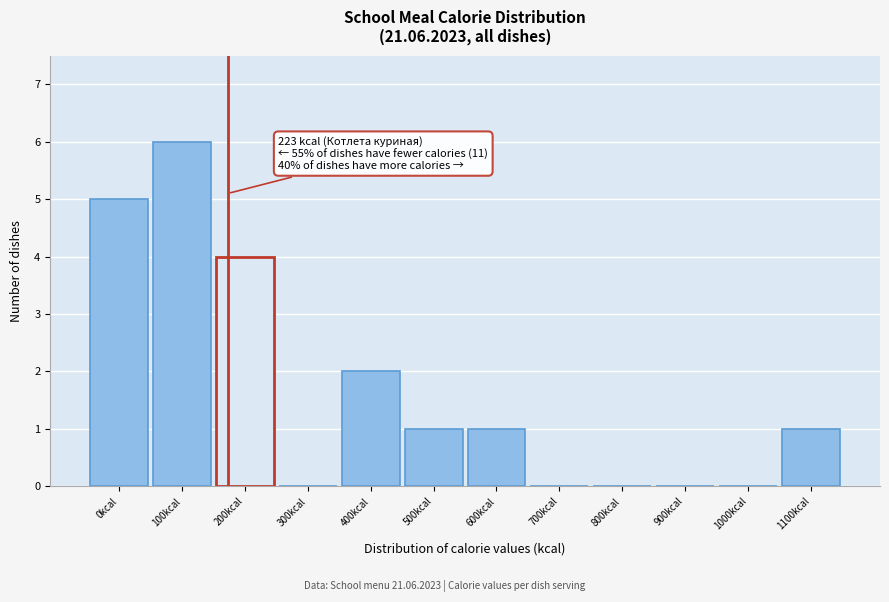

Reading right to left, transcribe all the data shown in this chart.

1100kcal=1	1000kcal=0	900kcal=0	800kcal=0	700kcal=0	600kcal=1	500kcal=1	400kcal=2	300kcal=0	200kcal=4	100kcal=6	0kcal=5